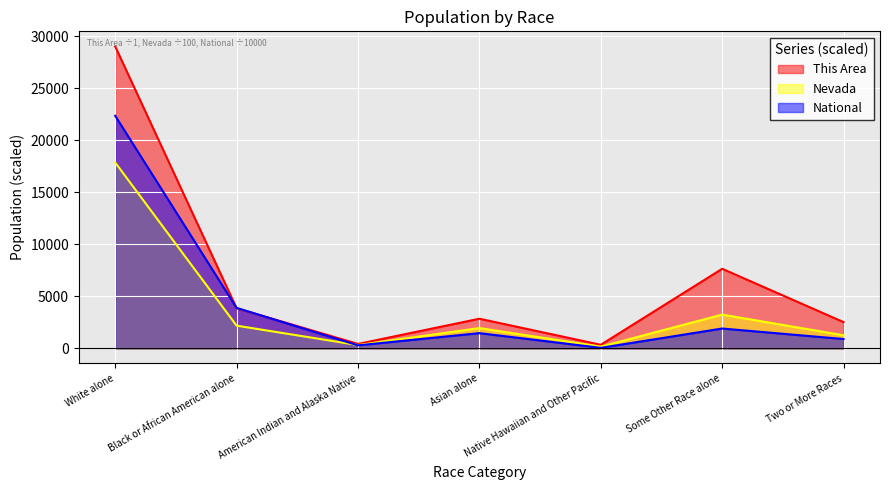

What is the sum of the National values at Two or More Races and Some Other Race alone?

2811.6